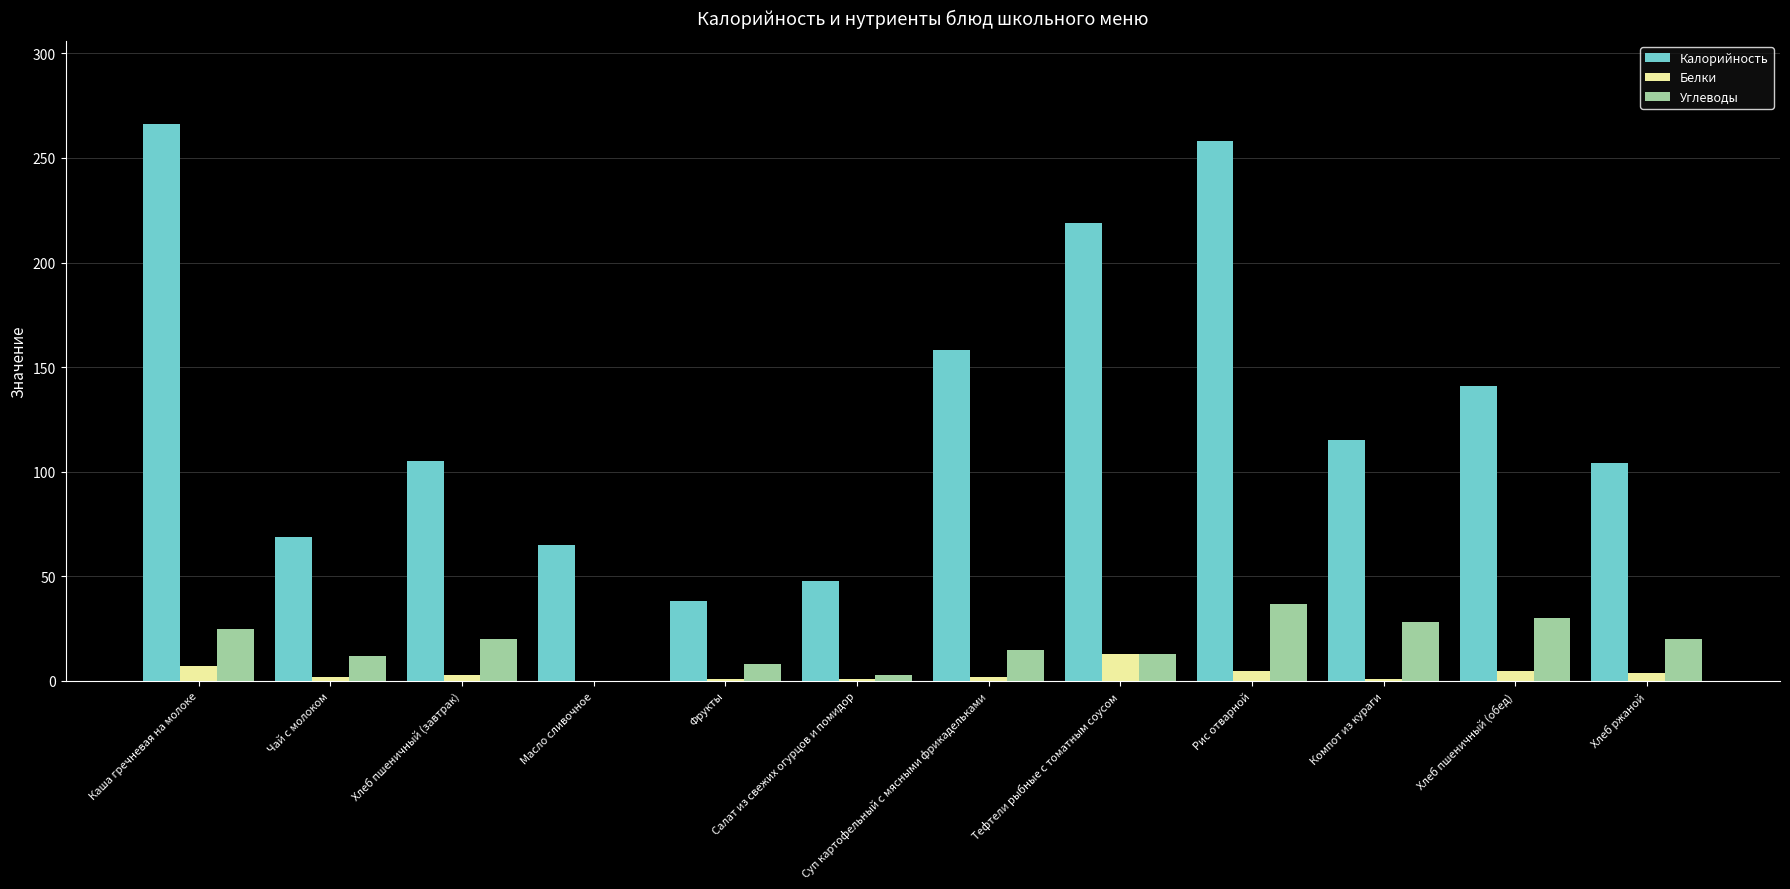

How many series are shown in this chart?

3